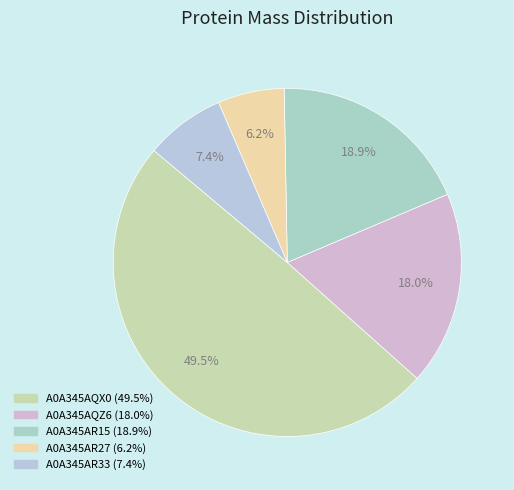

True or false: A0A345AQZ6 accounts for 8% of the total.

False